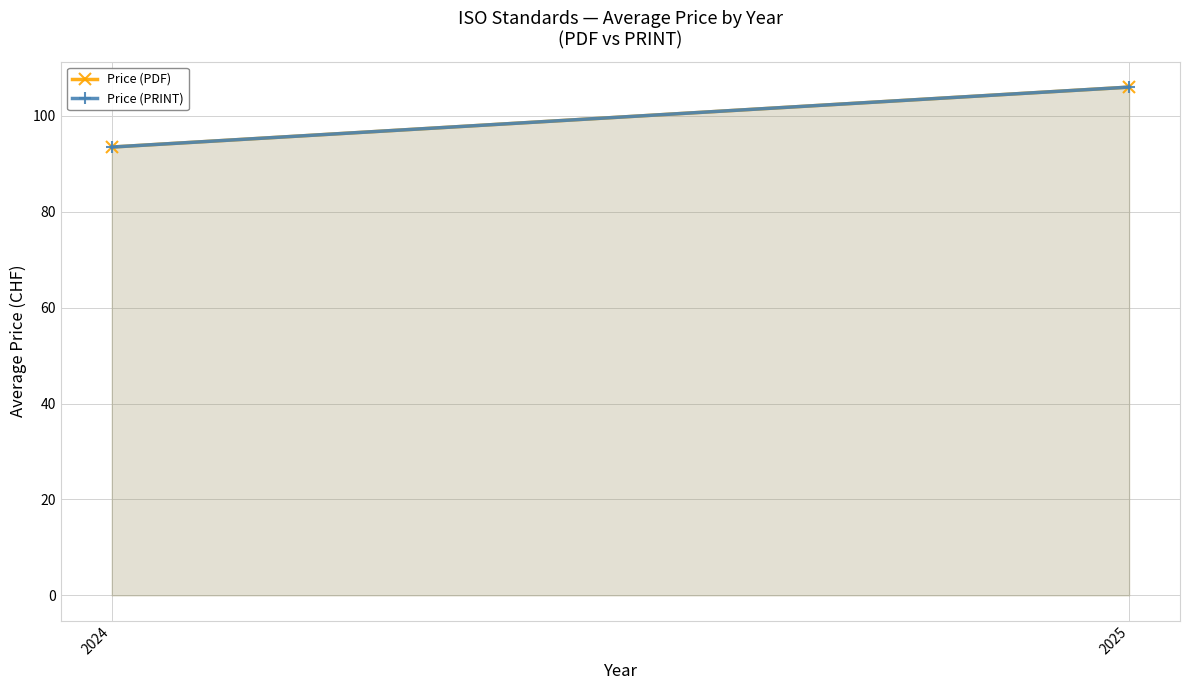

True or false: Price (PDF) has a value of 178.1 at 2025.

False